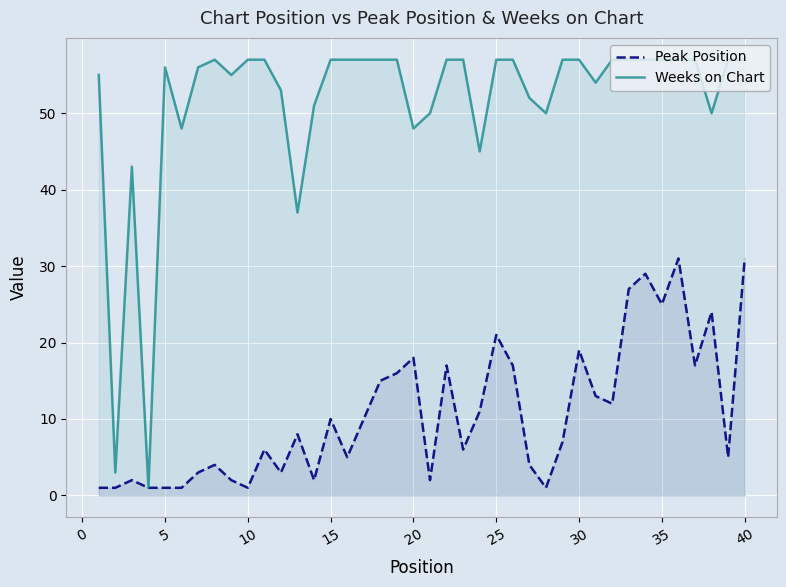

Is it true that Peak Position equals 32 at 37?

False